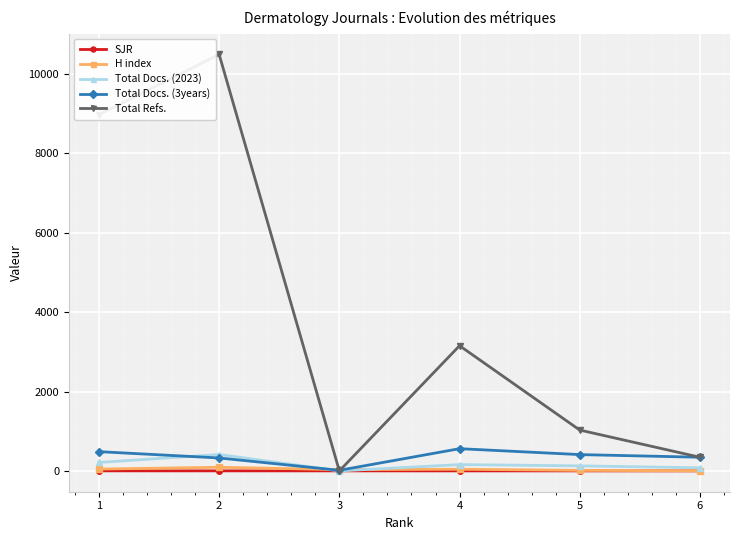

What is the maximum value shown in the chart?

10495.0